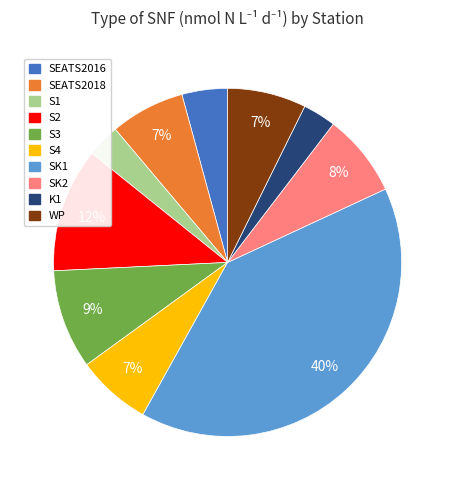

To the nearest percent, what is the combined percentage of WP and S1?

10%